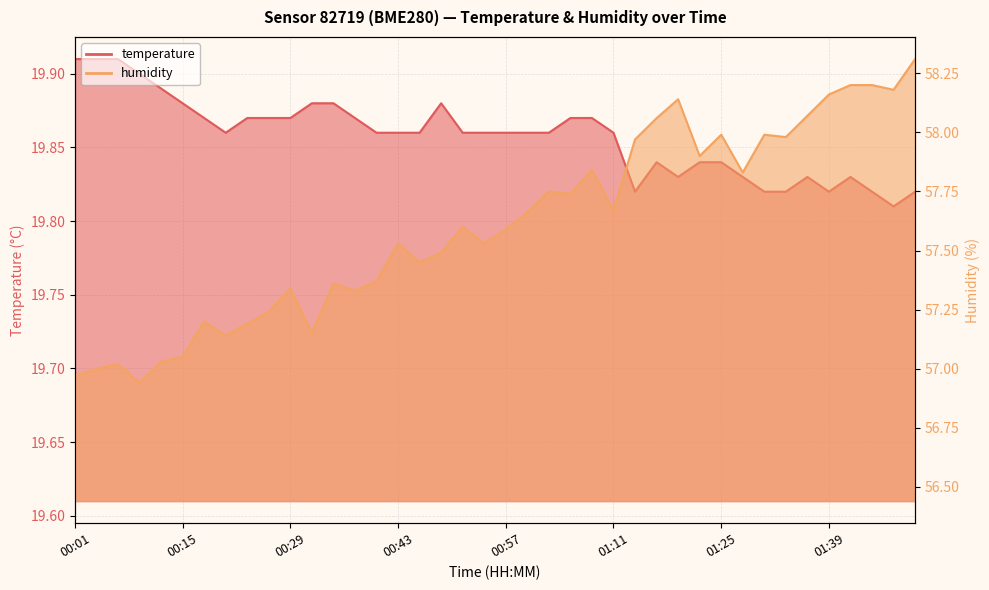

Which category has the highest value across all series?

01:50